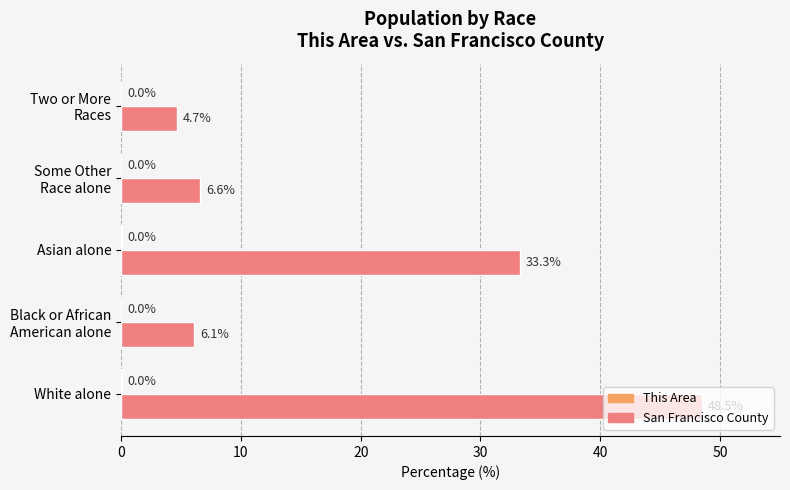

At which category is the sum across all series the highest?

White alone